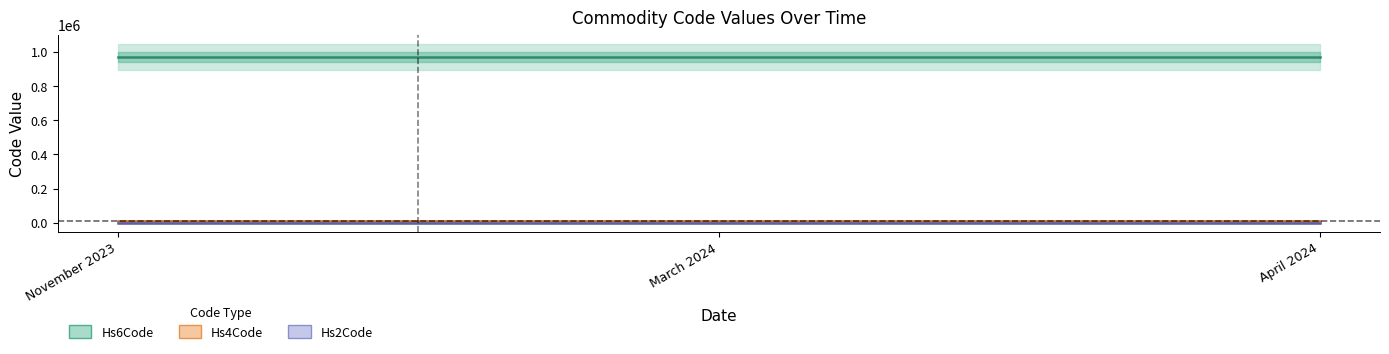

What is the average value of the Hs2Code series?

97